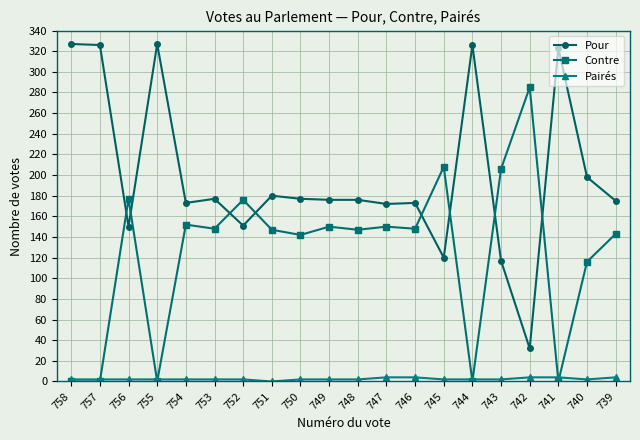

What is the greatest value displayed?

327